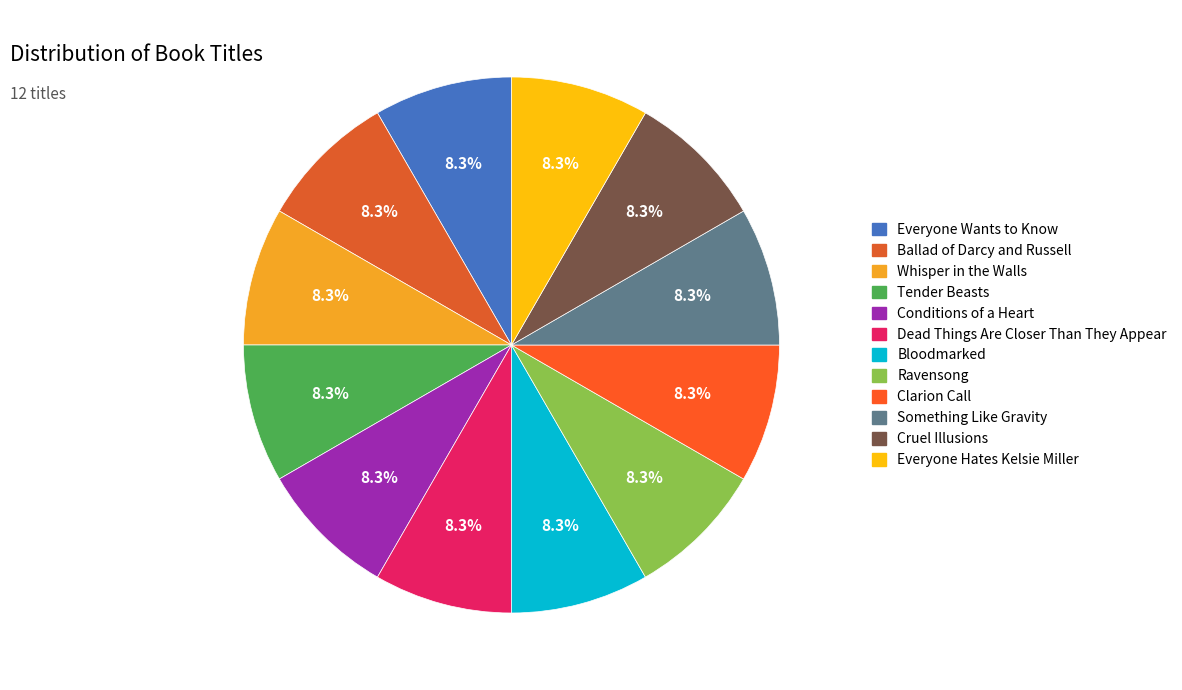

Rank the categories by value from highest to lowest.

Ballad of Darcy and Russell, Conditions of a Heart, Whisper in the Walls, Dead Things Are Closer Than They Appear, Everyone Hates Kelsie Miller, Clarion Call, Ravensong, Tender Beasts, Cruel Illusions, Everyone Wants to Know, Bloodmarked, Something Like Gravity